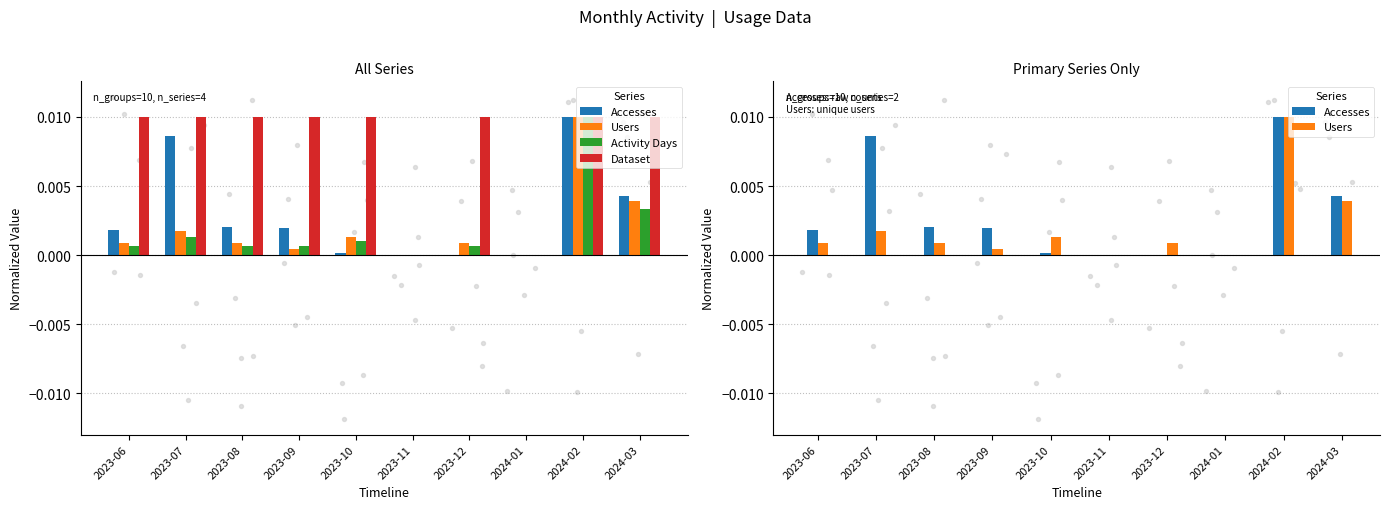

Which series has the largest total across all categories?

Dataset